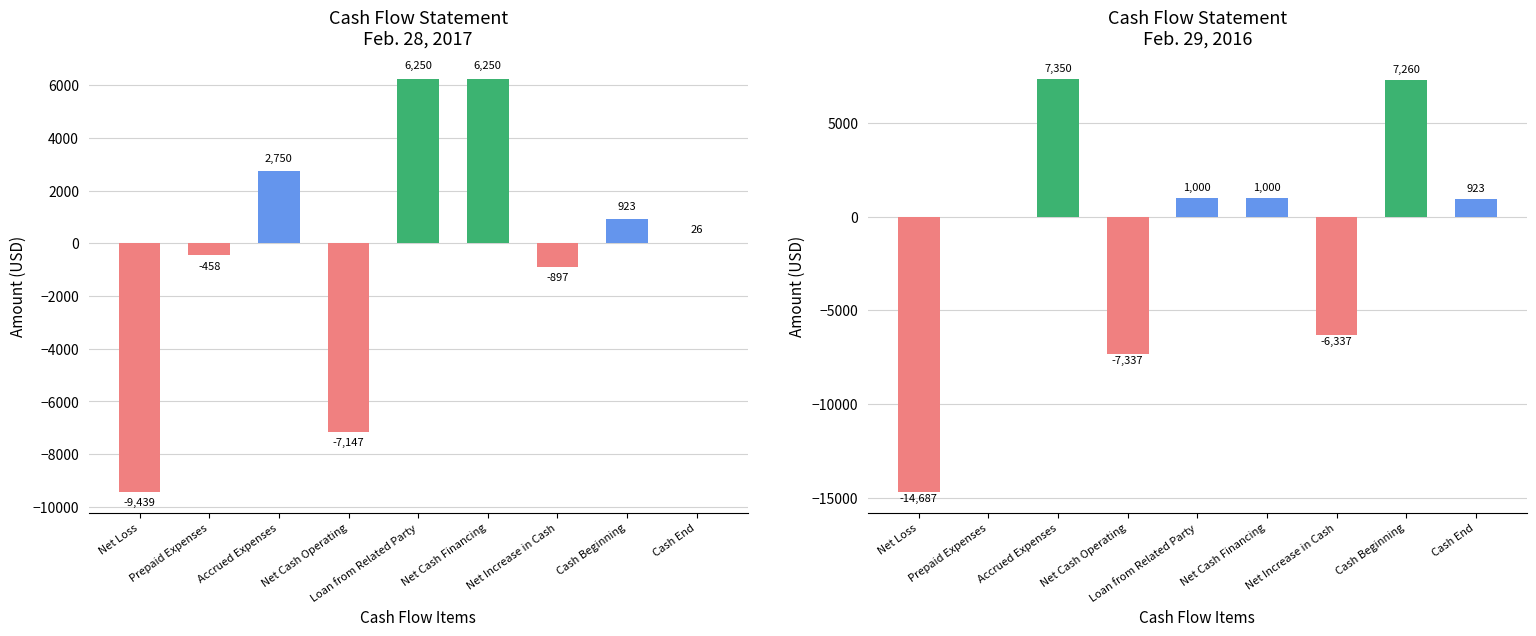

What is the difference between the Feb. 29, 2016 values at Net Cash Financing and Prepaid Expenses?

1000